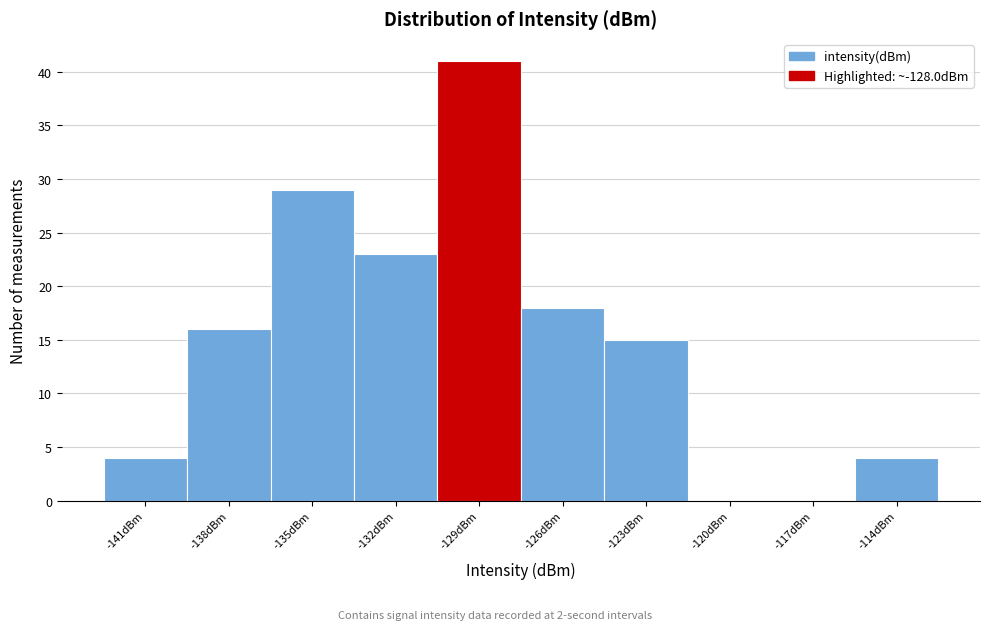

Reading left to right, what are all the values shown in this chart?

-141dBm=4	-138dBm=16	-135dBm=29	-132dBm=23	-129dBm=41	-126dBm=18	-123dBm=15	-120dBm=0	-117dBm=0	-114dBm=4